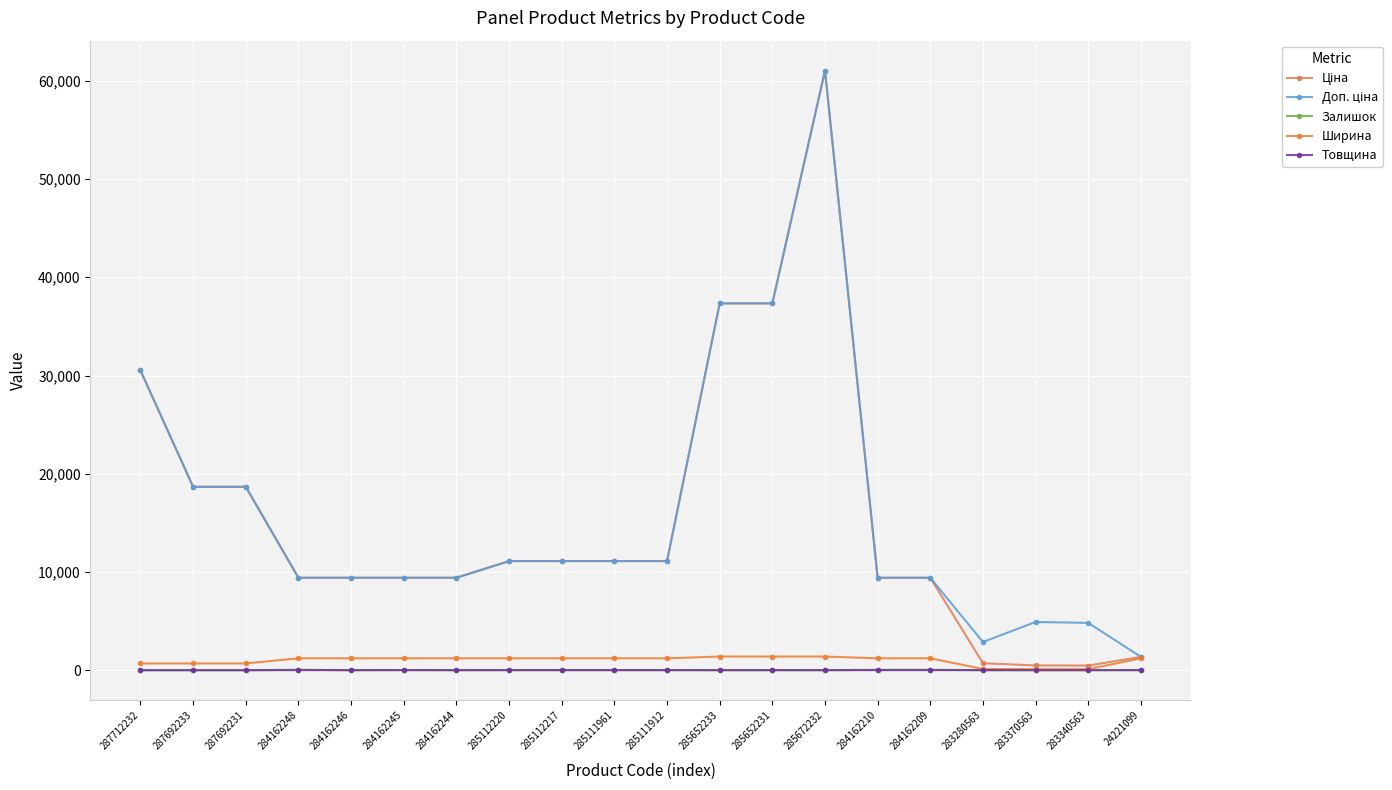

Does the chart have visible grid lines?

Yes